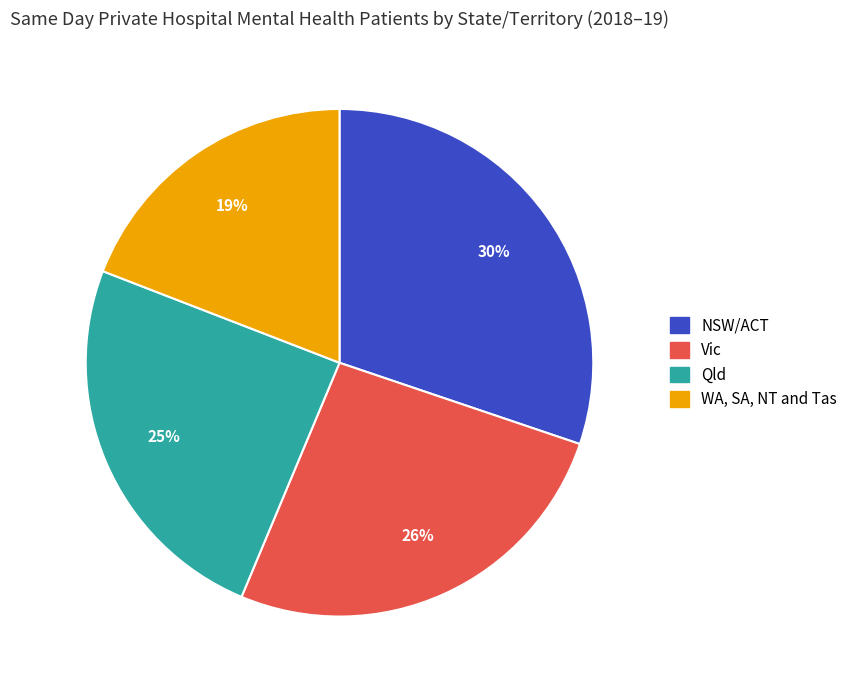

How many slices are in this pie chart?

4